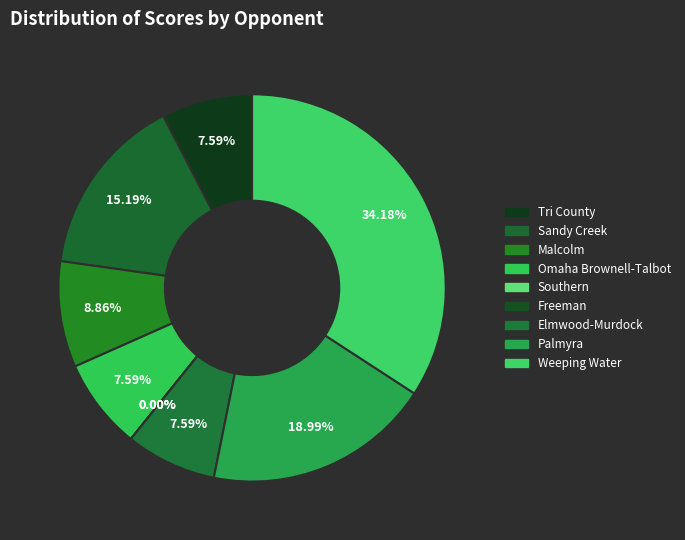

The Freeman slice represents 0% of the pie. True or false?

True